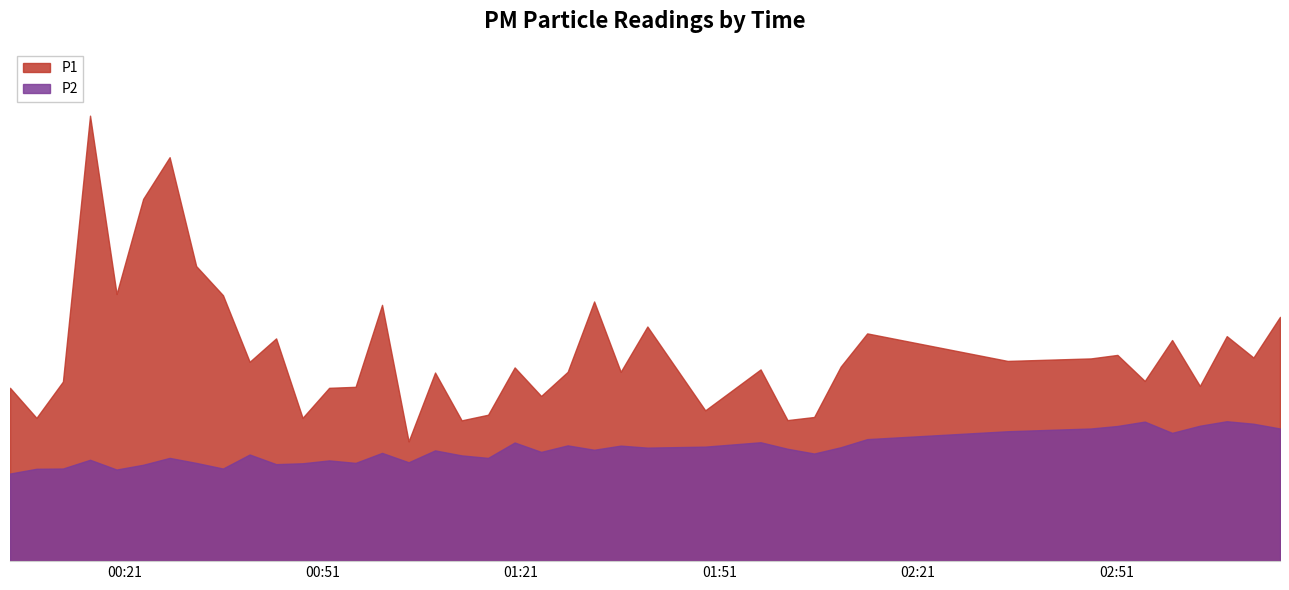

Is it true that P1 equals 21.9 at 2023-02-15T02:55:17?

False